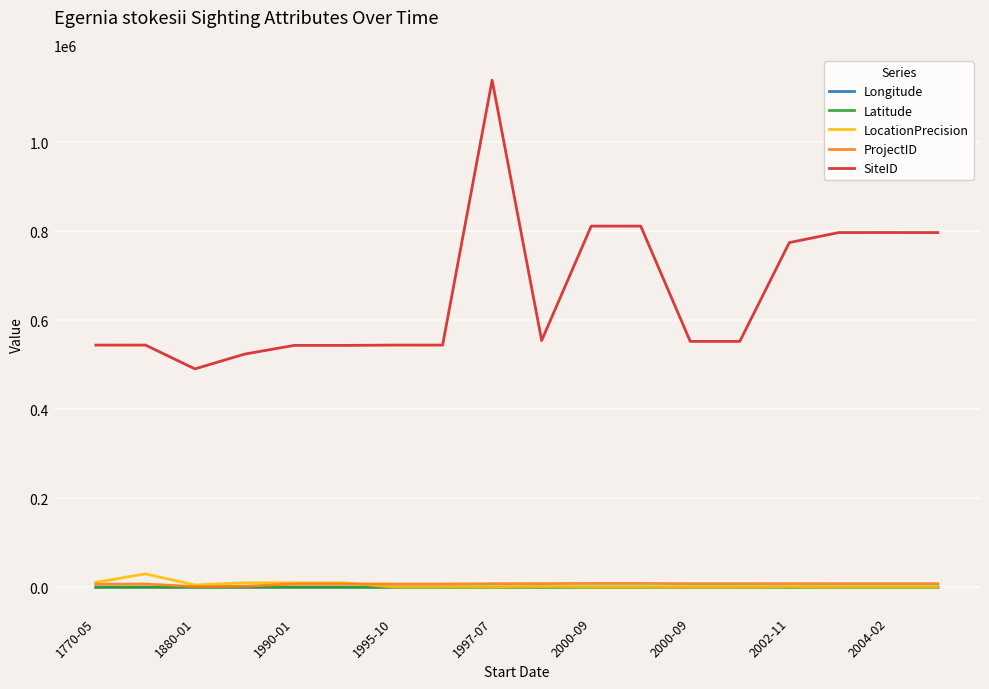

True or false: Latitude and Longitude intersect in this chart.

False